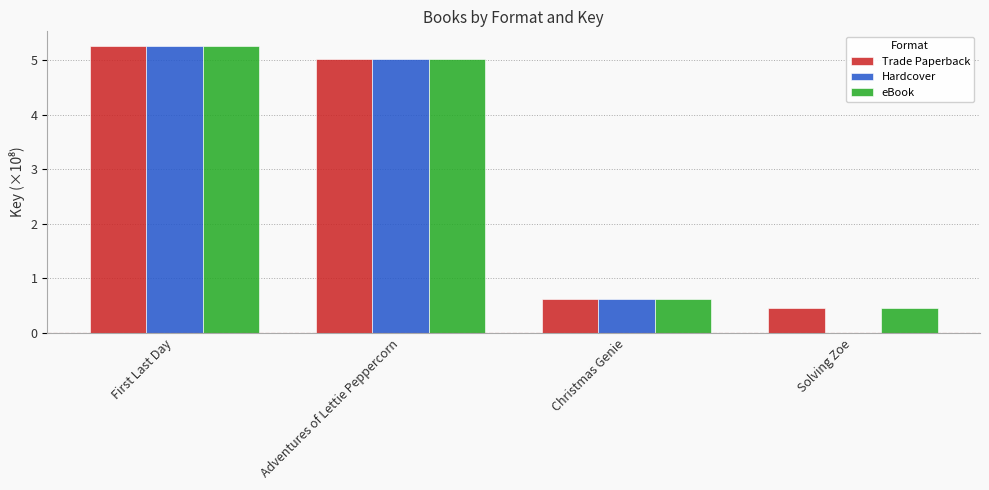

Reading right to left, list all the values displayed in this chart.

Trade Paperback: Solving Zoe=0.5	Christmas Genie=0.6	Adventures of Lettie Peppercorn=5.0	First Last Day=5.3
Hardcover: Solving Zoe=0.0	Christmas Genie=0.6	Adventures of Lettie Peppercorn=5.0	First Last Day=5.3
eBook: Solving Zoe=0.5	Christmas Genie=0.6	Adventures of Lettie Peppercorn=5.0	First Last Day=5.3